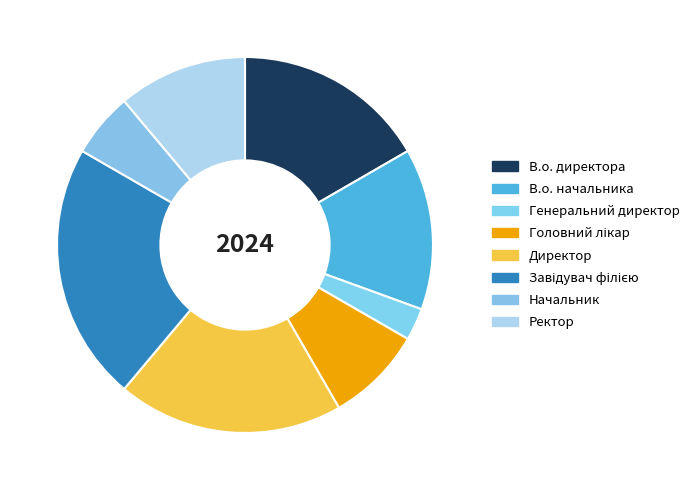

Combined, what portion of the pie is В.о. директора and Завідувач філією?

38.9%